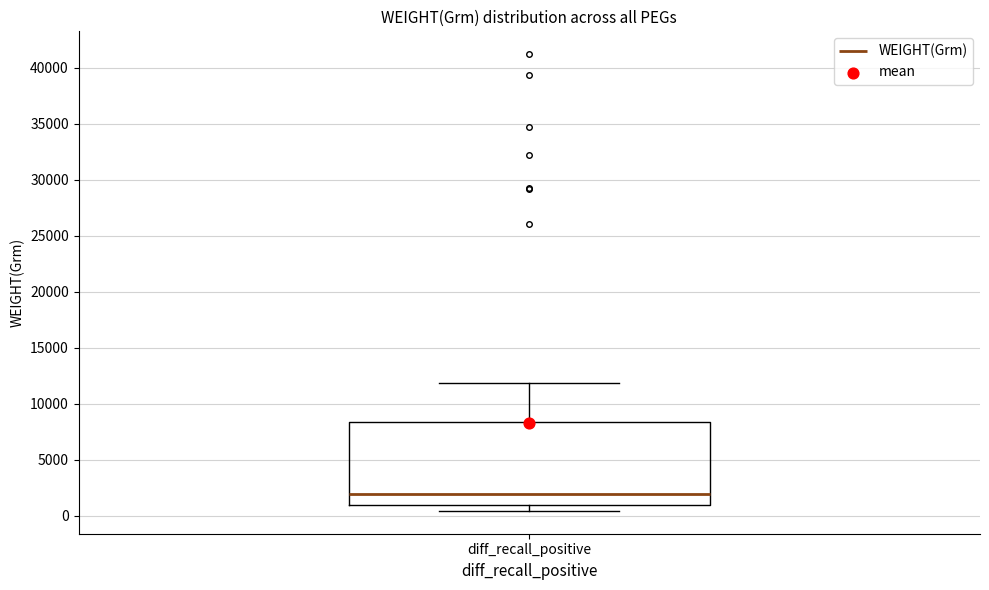

Transcribe this box plot: give where the median line is, the range the box spans, and where the two whiskers end, as read against the y-axis. The values are not printed on the chart, so give them approximately, as read against the axis.

median 2000, box 1000 to 8500, whiskers 500 to 12000